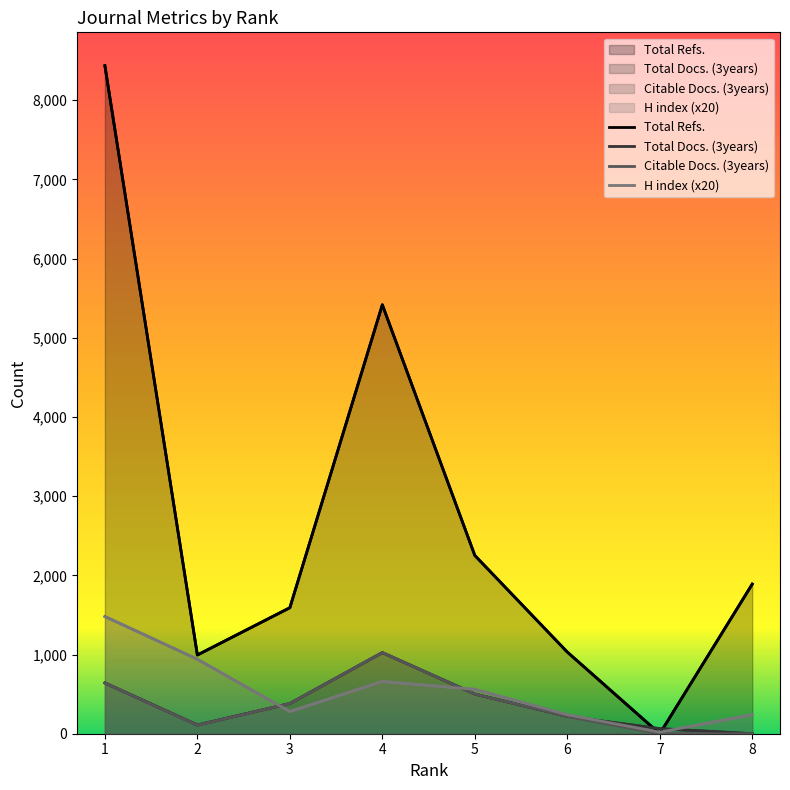

How many lines are shown in the chart?

4